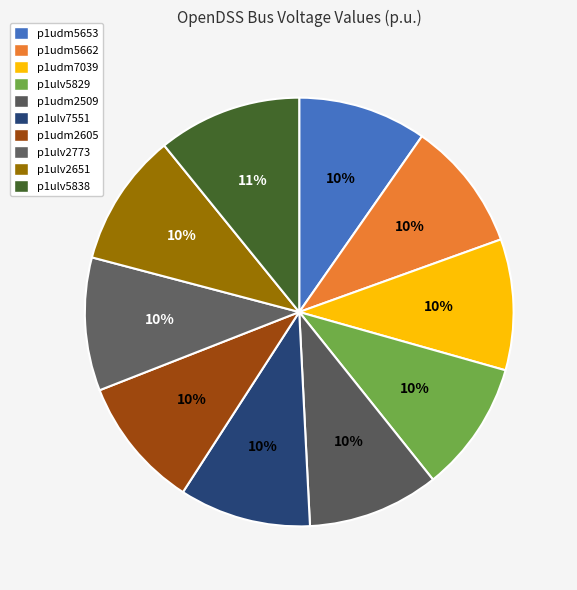

Approximately how many times larger is the value at p1udm2605 compared to p1ulv2651?

1.0